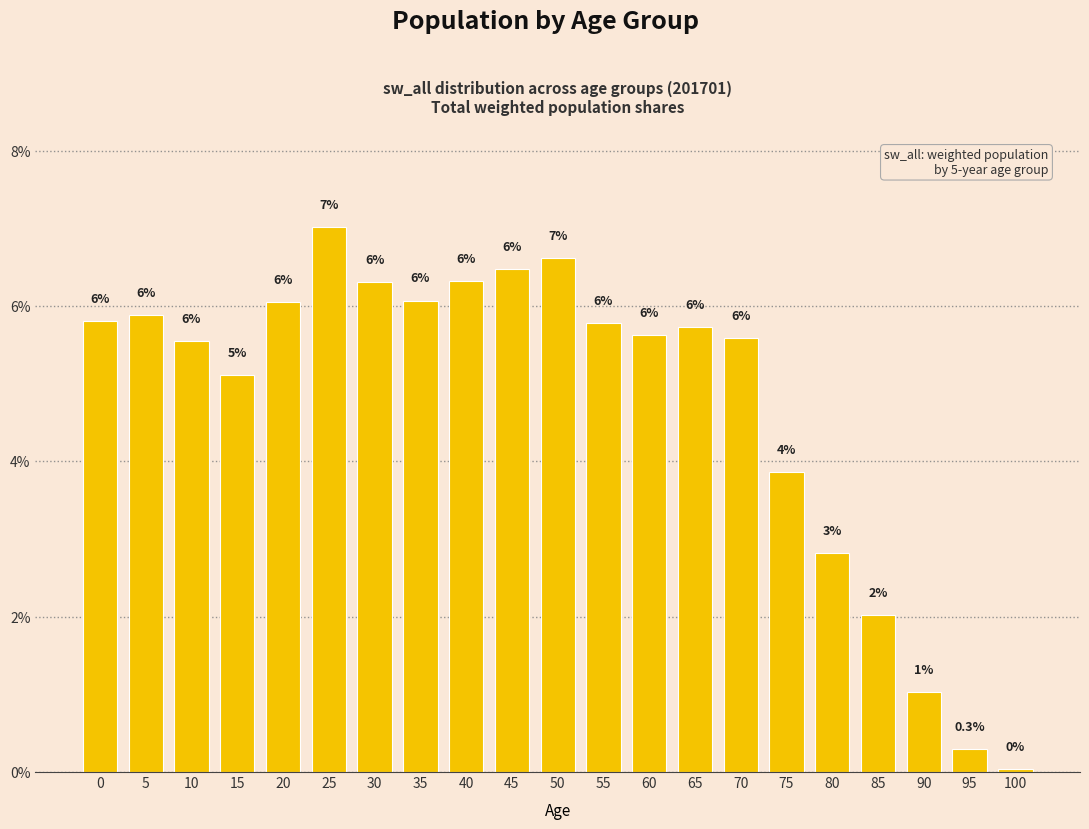

How many bars are there in total?

21